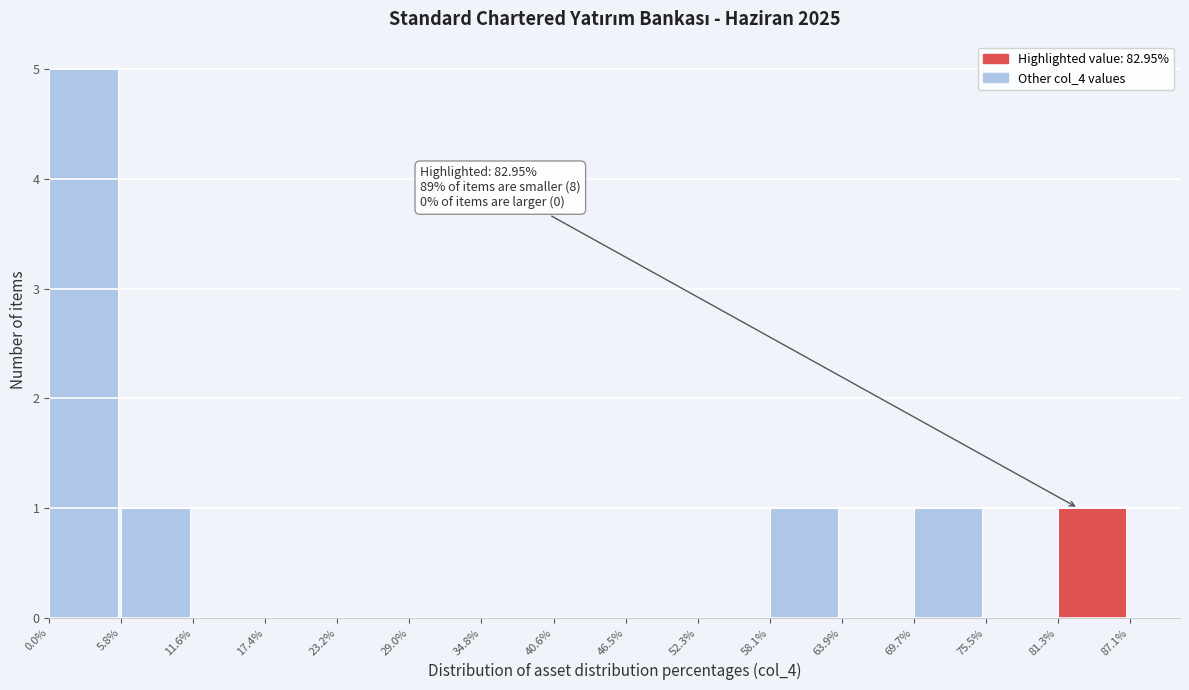

Over which range of the x-axis is the bar tallest?

0.0% to 5.8%